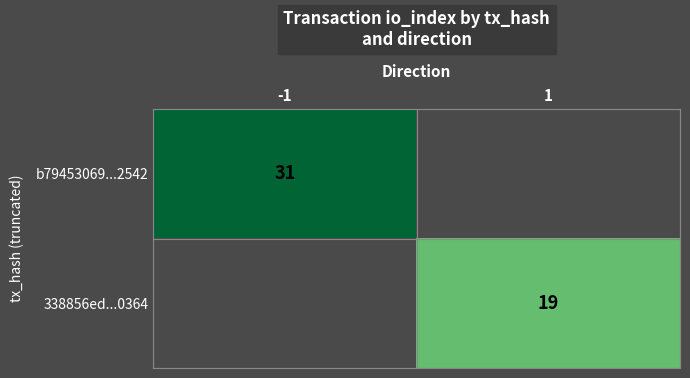

Is it true that b79453069...2542 equals 43 at -1?

False